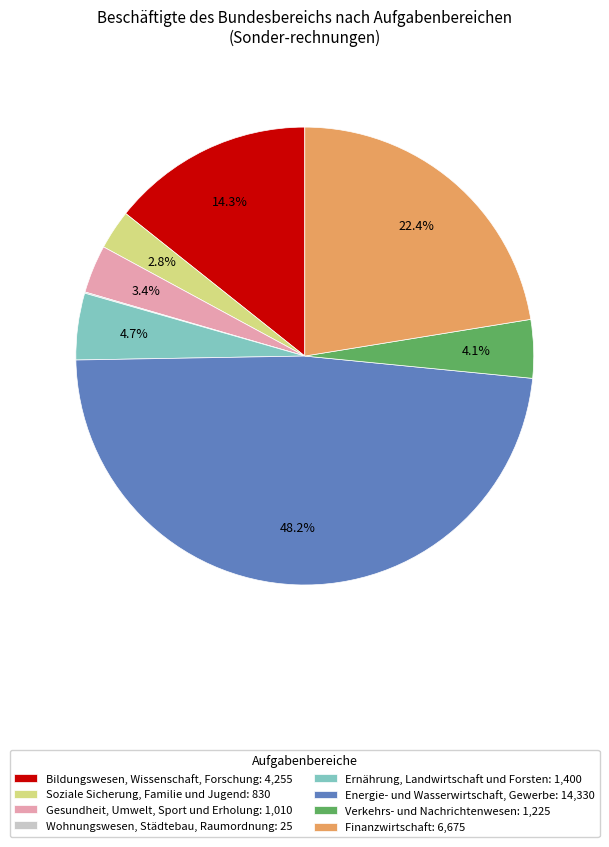

Does Verkehrs- und Nachrichtenwesen: 1,225 represent more than half of the total?

No